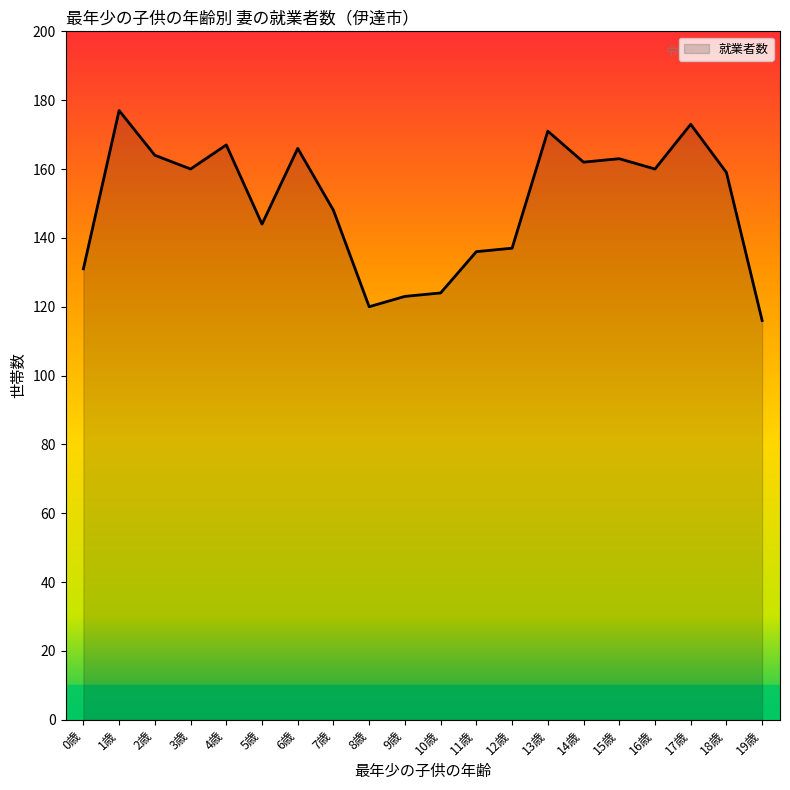

Where is the first local minimum?

3歳